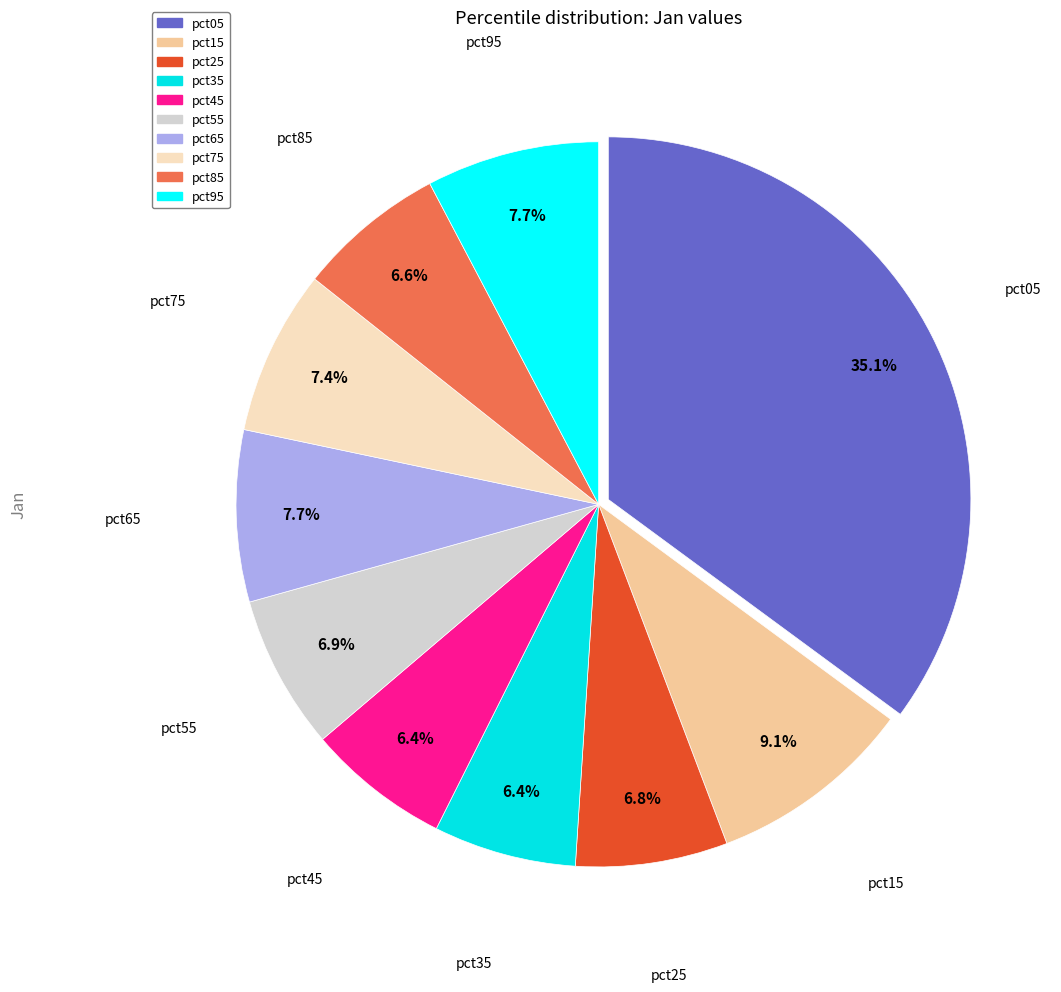

Is it true that pct55 is 18% of the pie?

False